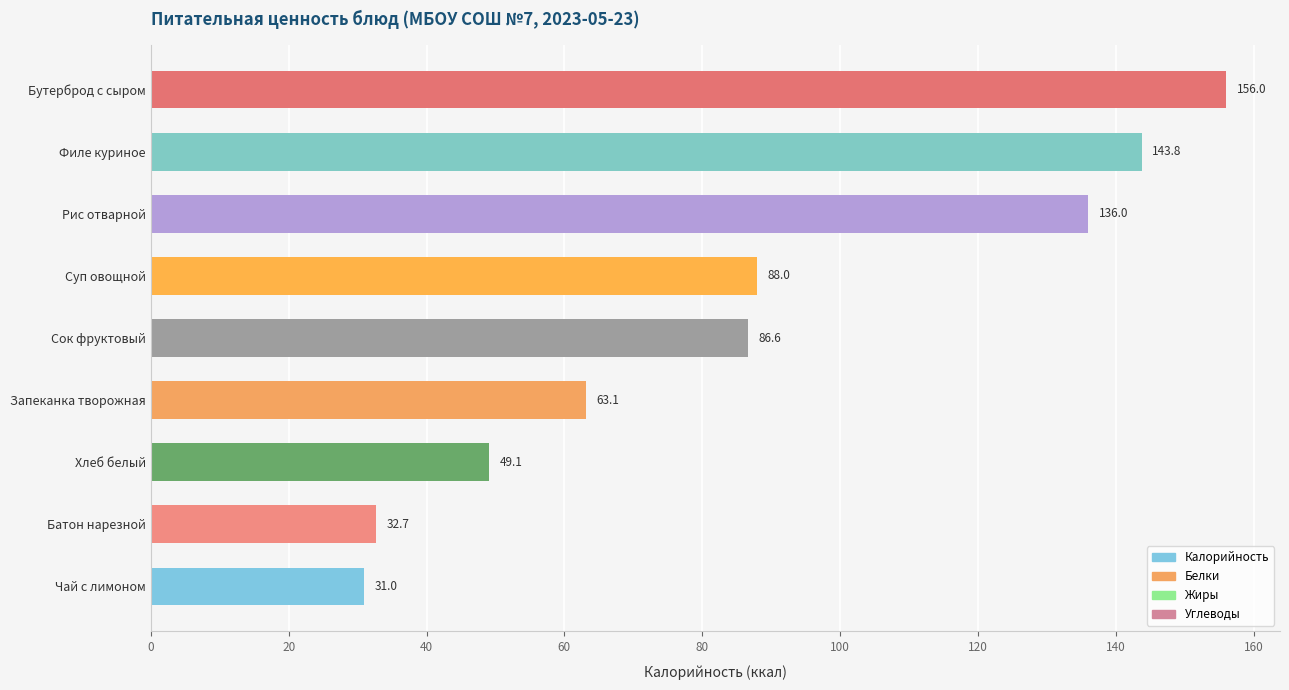

The value at Запеканка творожная is 100.9. True or false?

False